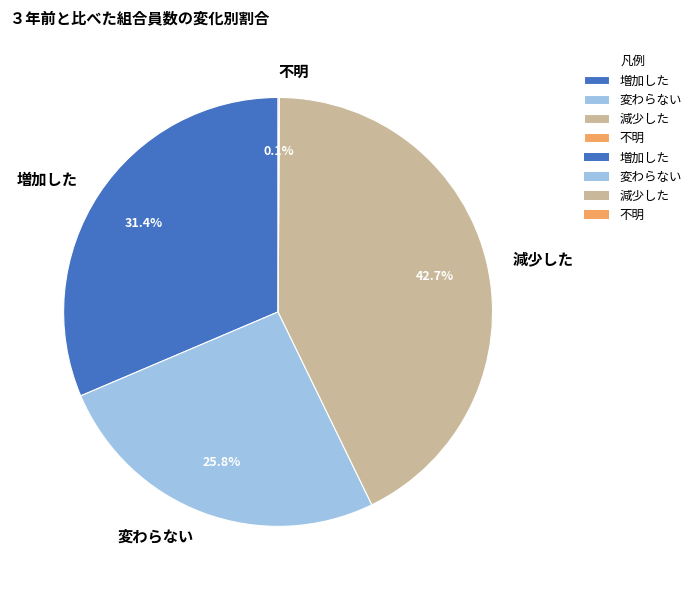

What percentage is NOT represented by 増加した?

68.6%